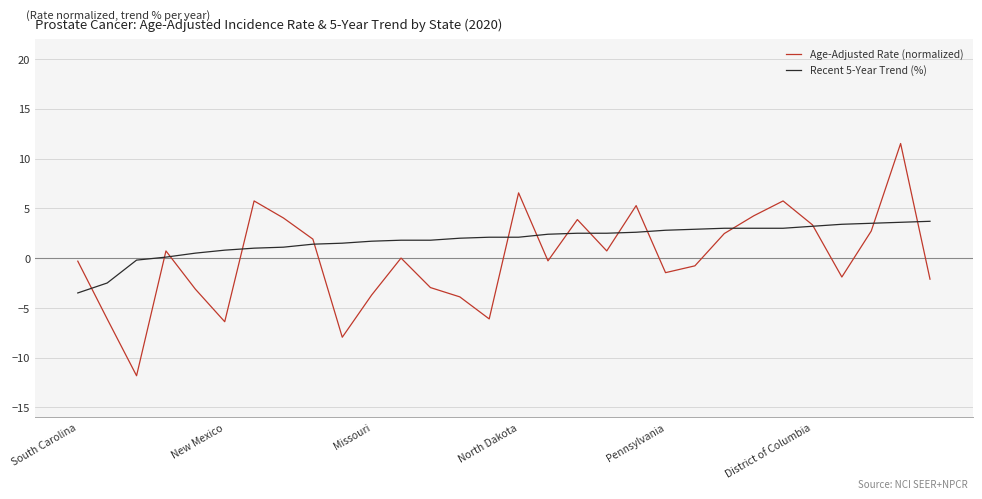

What is the minimum value shown in the chart?

-11.8